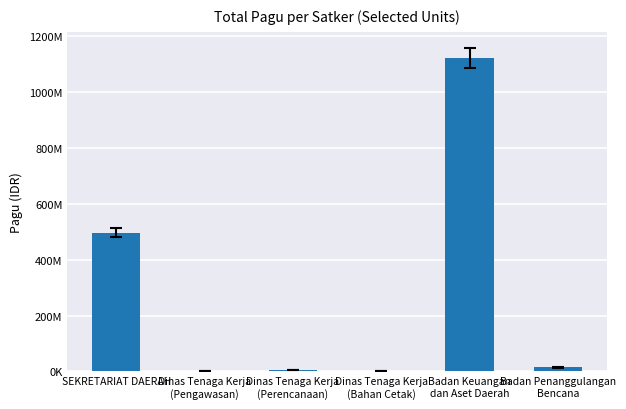

Count the number of values greater than 14700000.

2